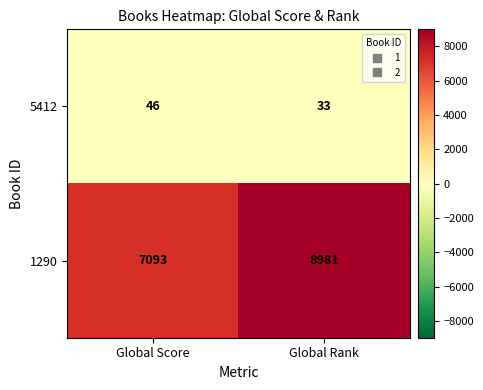

Is it true that 1290 equals 1692 at Global Score?

False